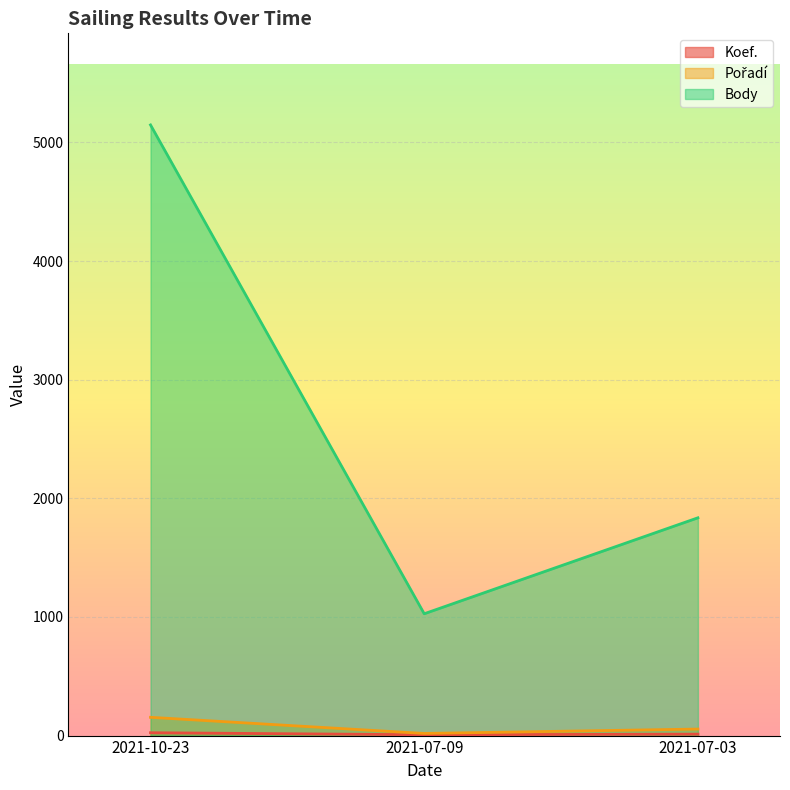

What is the difference between the second highest and minimum values in the Koef. series?

5